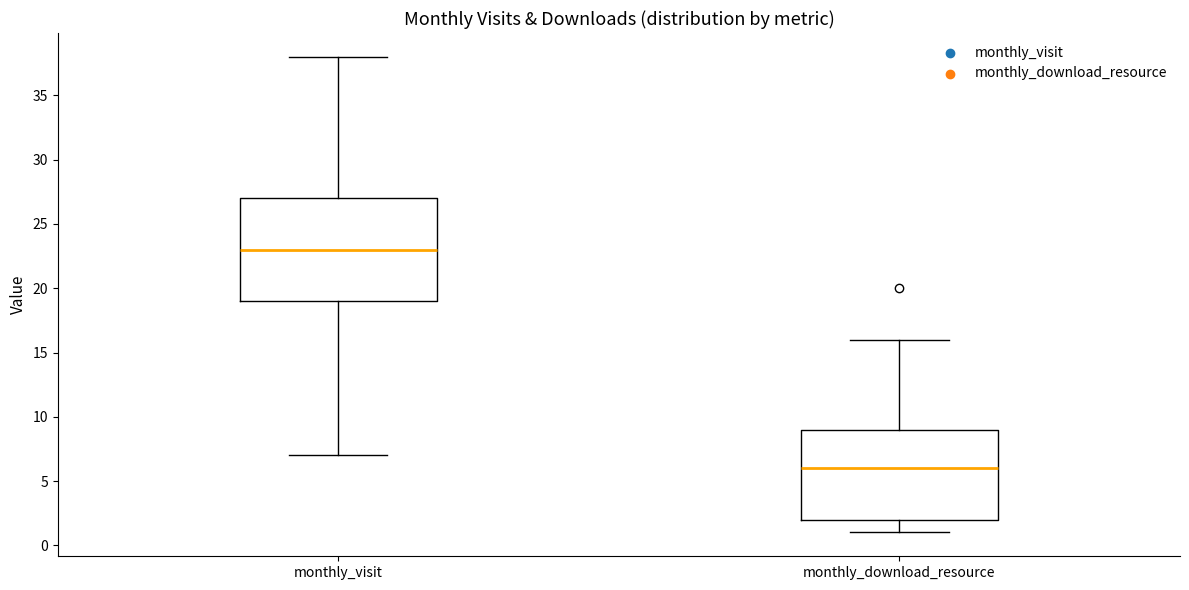

Which box is the tallest, from its lower edge to its upper edge?

monthly_visit